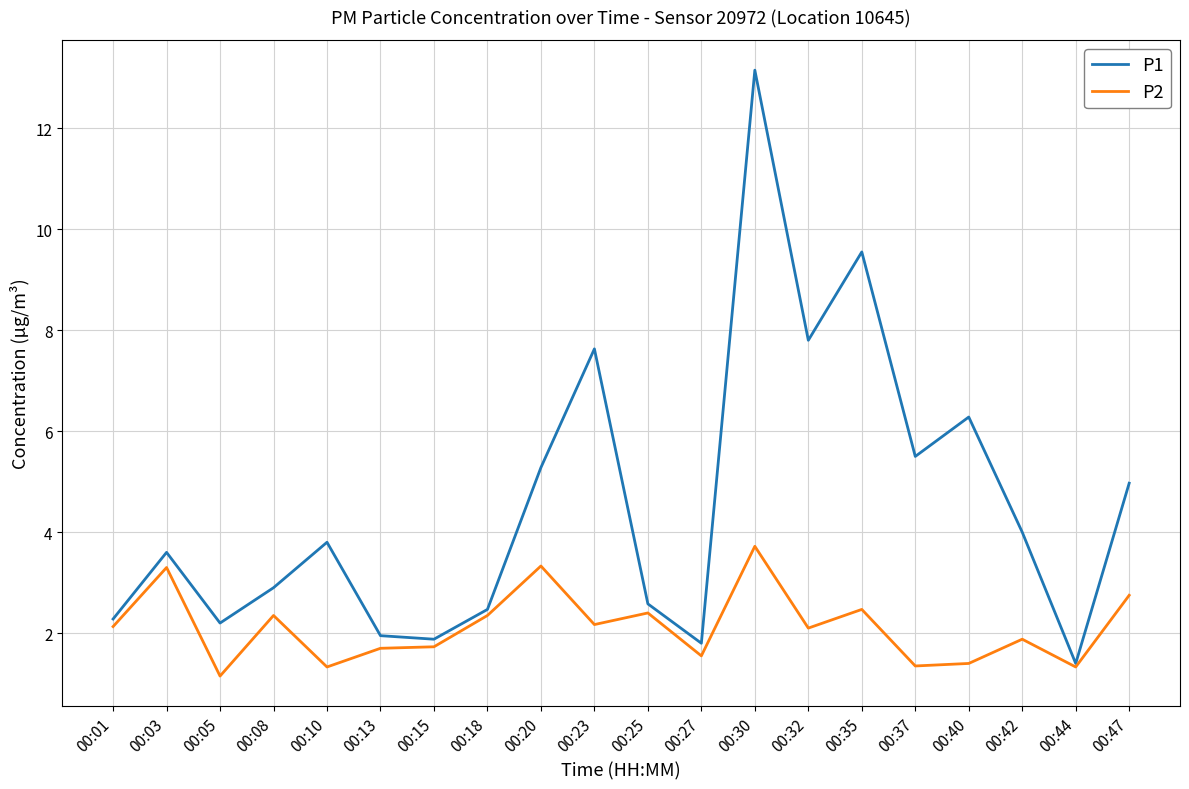

What value does the P1 series have at 00:42?

4.0